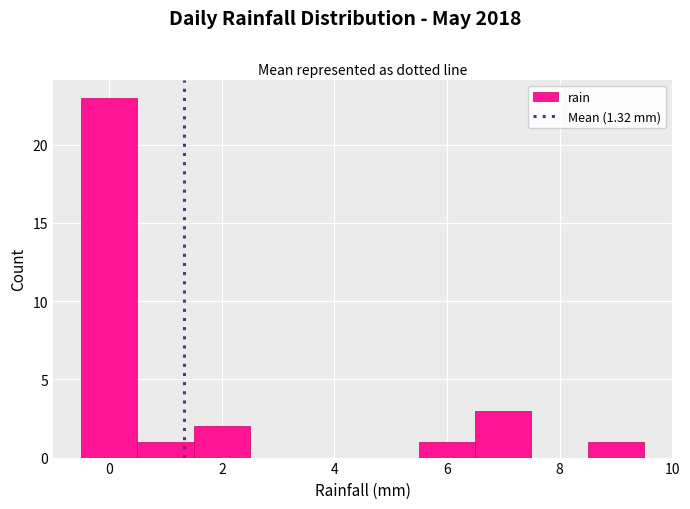

Over which range of the x-axis is the bar tallest?

-0.5 to 0.5